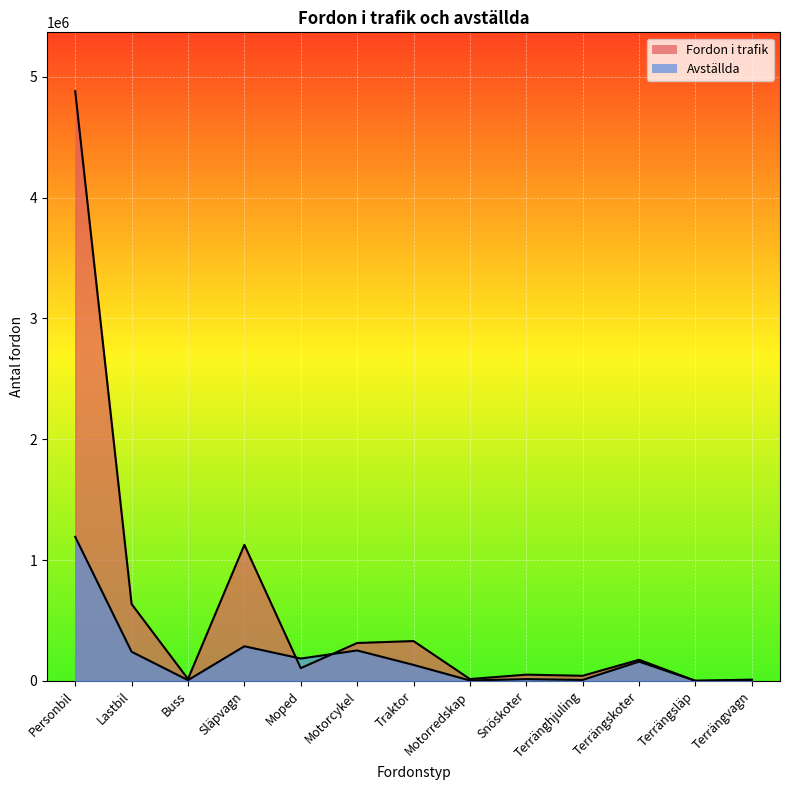

Rank the categories by Fordon i trafik value from lowest to highest.

Terrängsläp, Terrängvagn, Motorredskap, Buss, Terränghjuling, Snöskoter, Moped, Terrängskoter, Motorcykel, Traktor, Lastbil, Släpvagn, Personbil